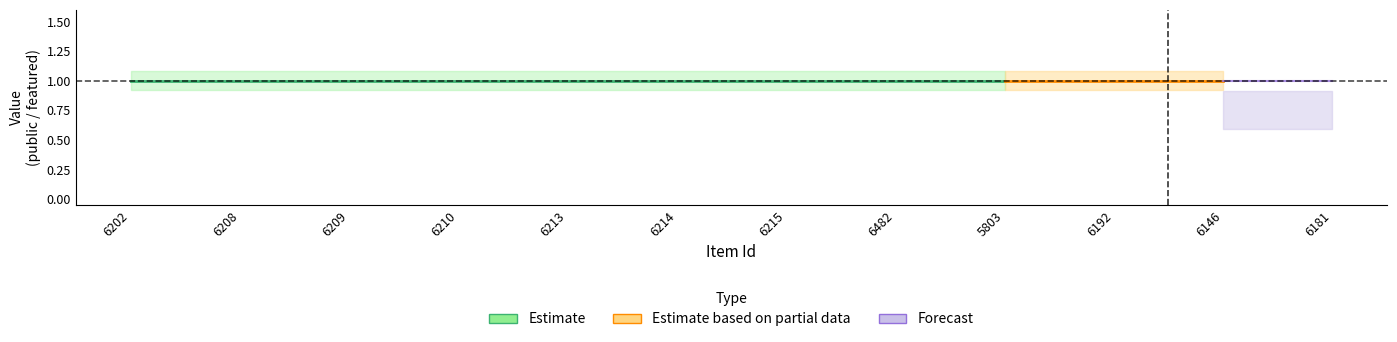

How many lines are shown in the chart?

2